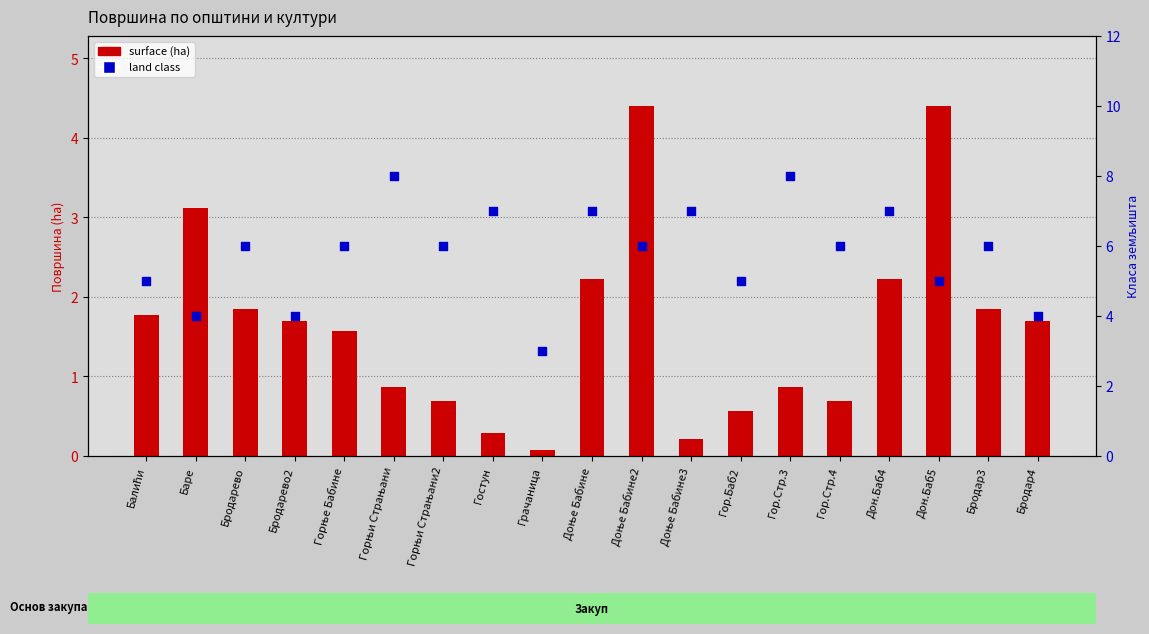

Which series has the largest Y range (max minus min)?

land class